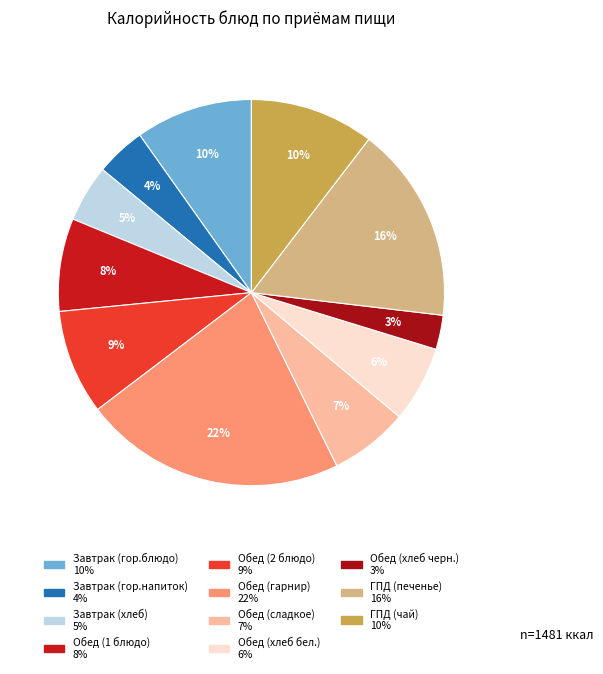

Rank the categories by value from lowest to highest.

Обед (хлеб черн.), Завтрак (гор.напиток), Завтрак (хлеб), Обед (хлеб бел.), Обед (сладкое), Обед (1 блюдо), Обед (2 блюдо), Завтрак (гор.блюдо), ГПД (чай), ГПД (печенье), Обед (гарнир)